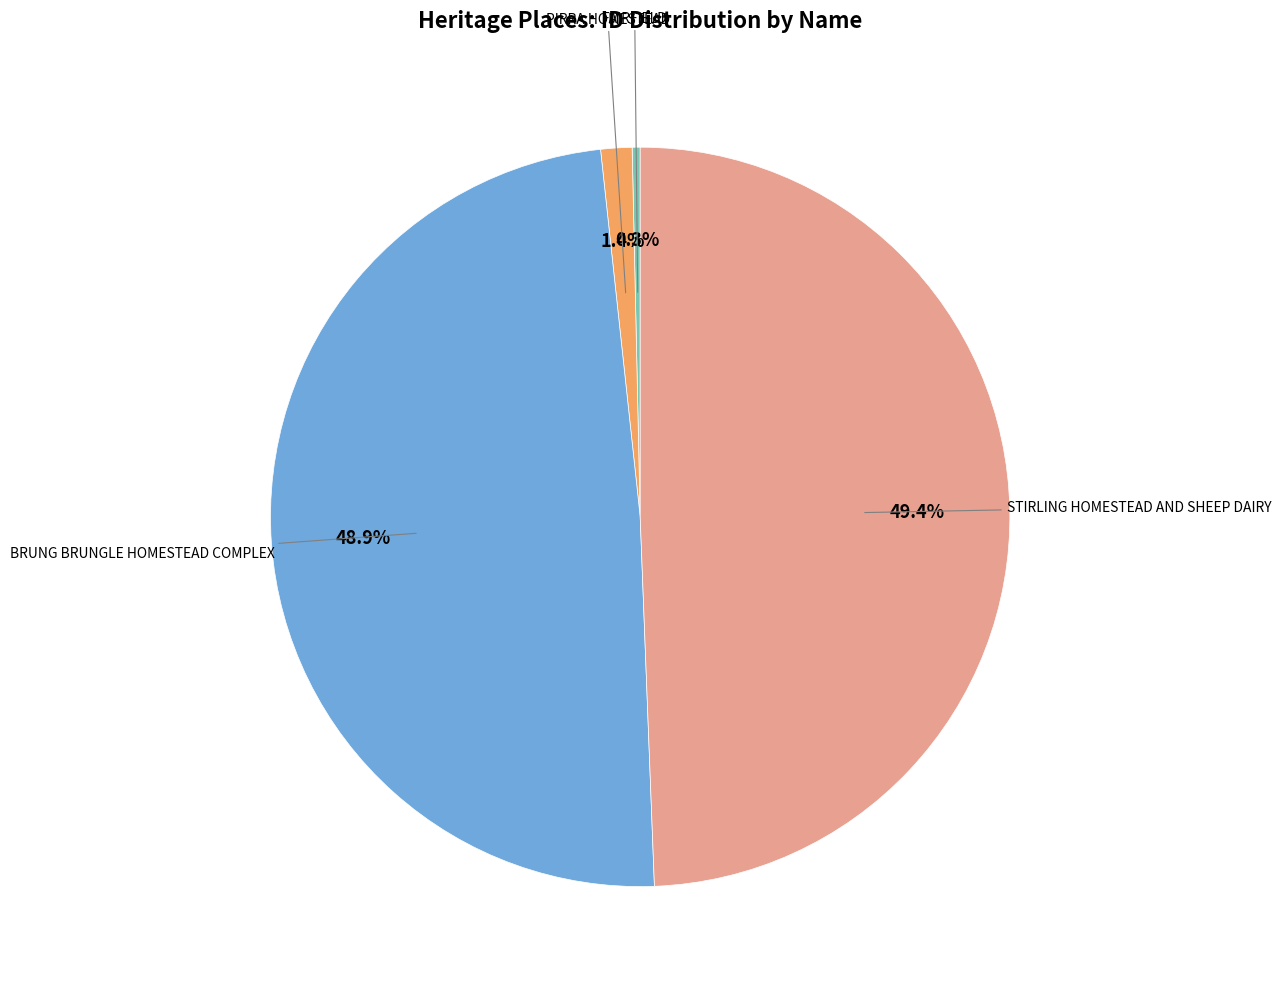

Is there any slice that represents more than half of the pie?

No